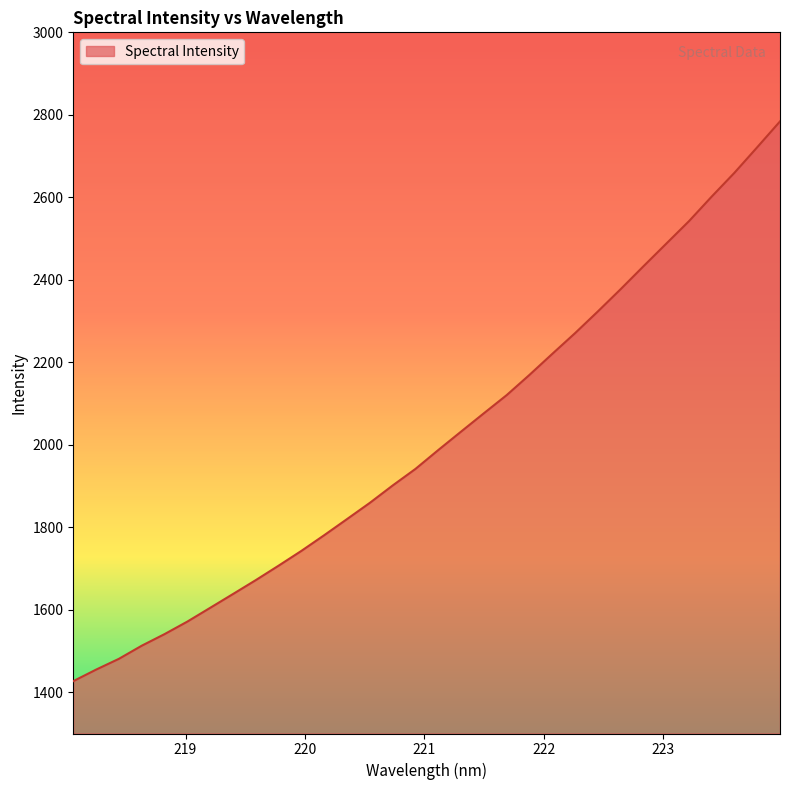

What is the minimum value shown in the chart?

1426.9